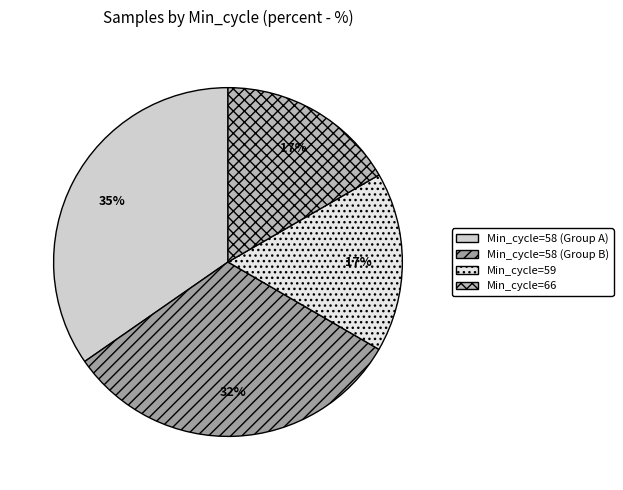

Does any single category account for the majority?

No